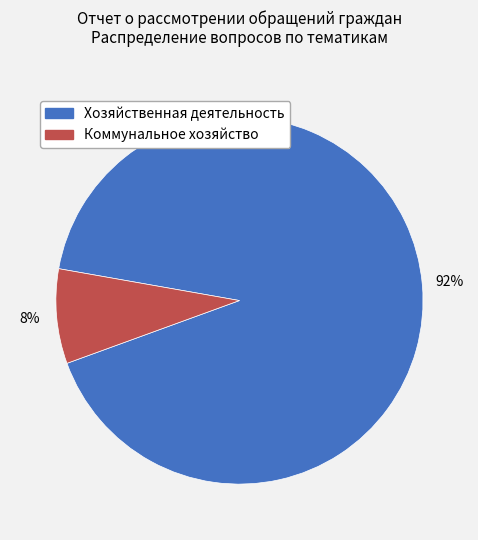

Do Хозяйственная деятельность and Коммунальное хозяйство together represent more than half of the pie?

Yes